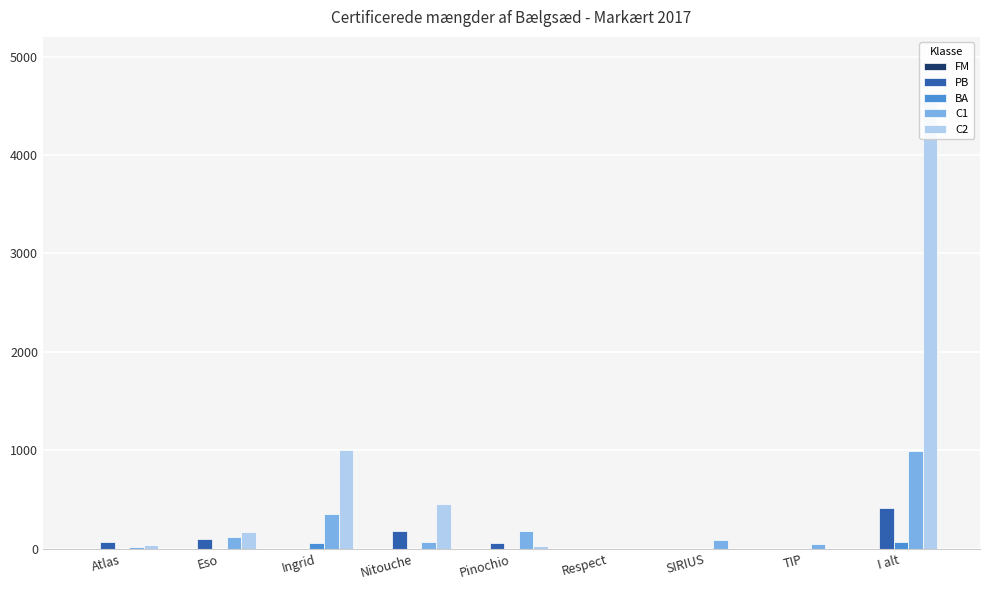

What is the sum of all C2 values?

6306.6